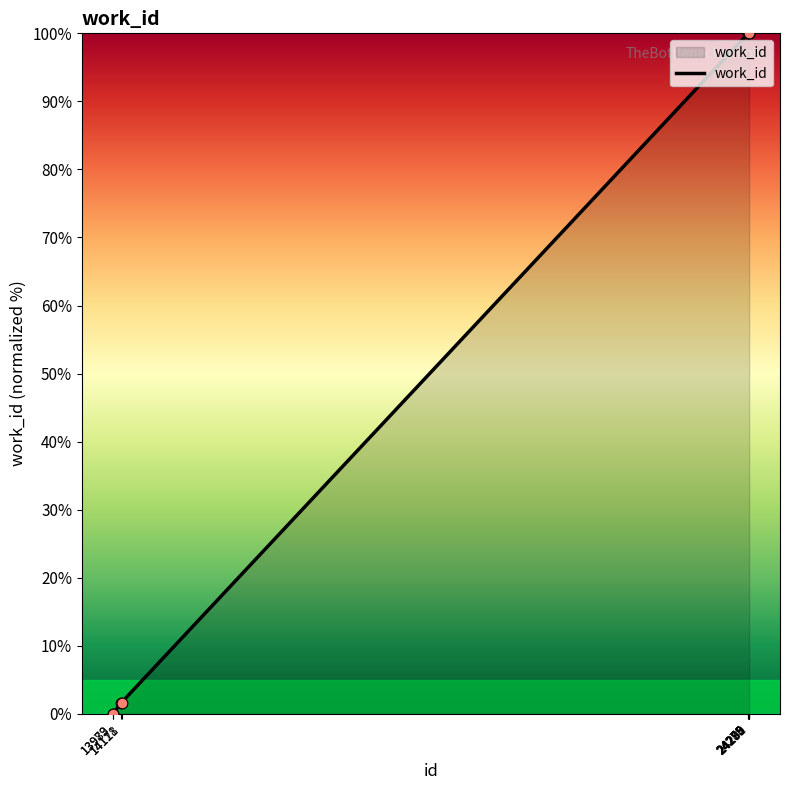

Between 14118 and 24292, which is larger?

24292